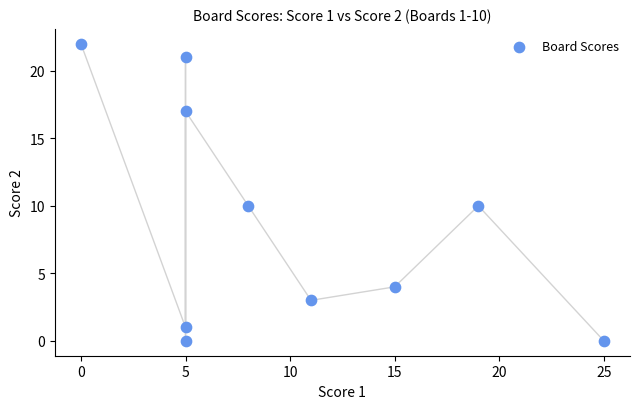

What is the range of Y values (max minus min)?

22